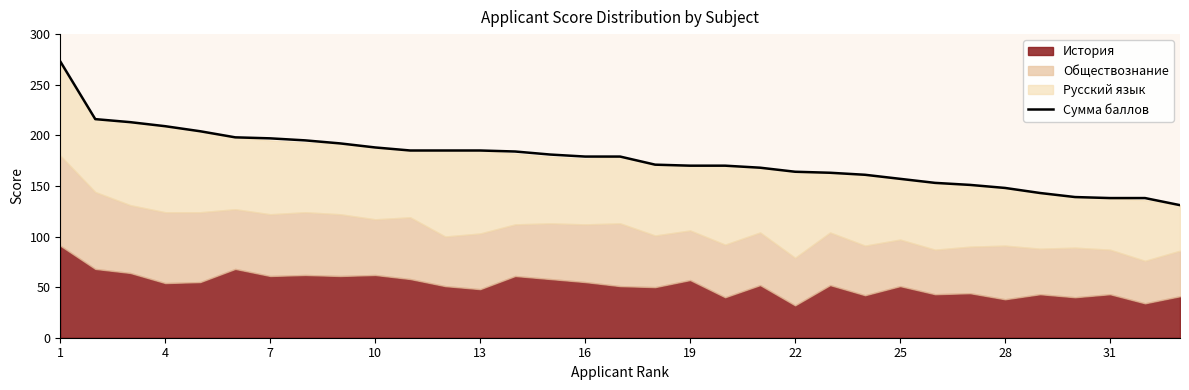

Is it true that Сумма баллов equals 188 at 10?

True